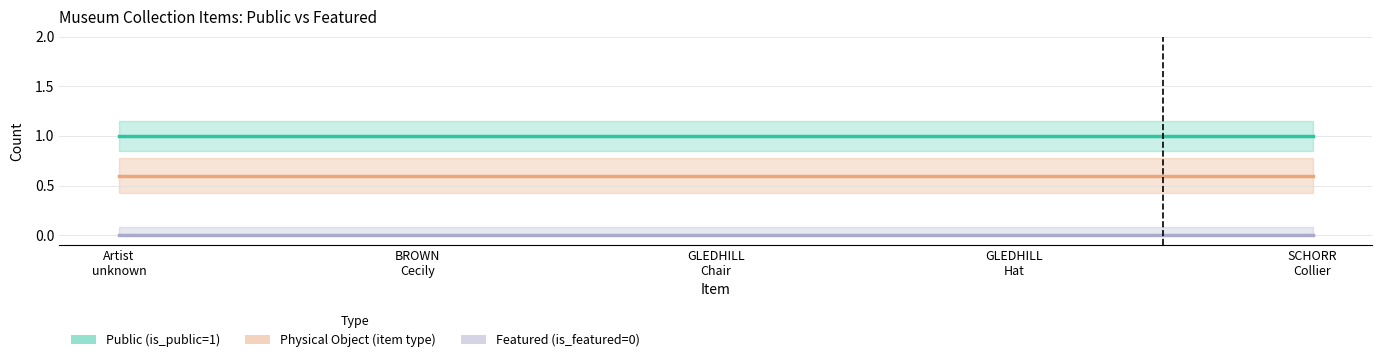

How many lines are shown in the chart?

3